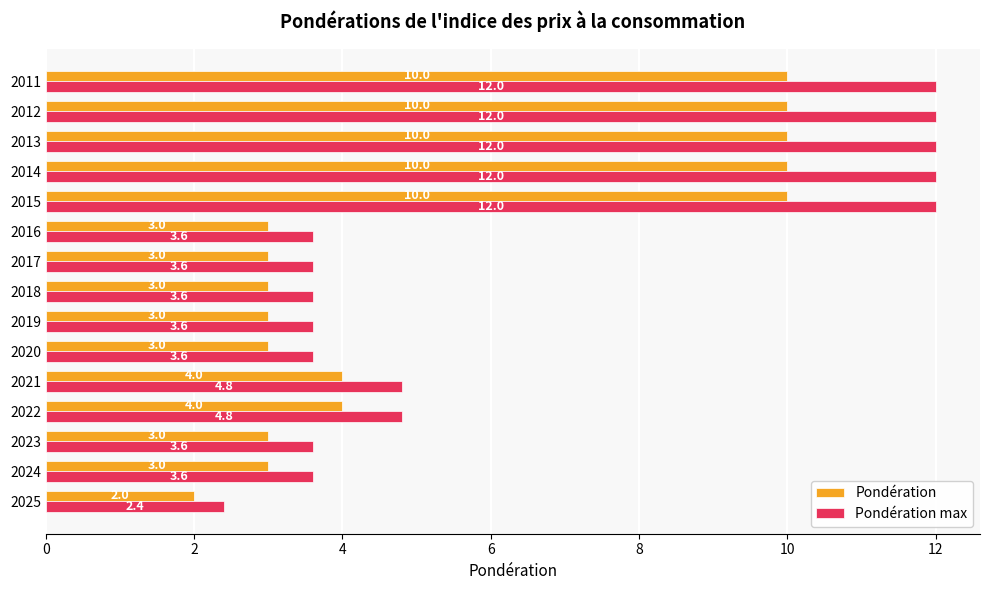

How many Pondération values are between 3 and 10?

14